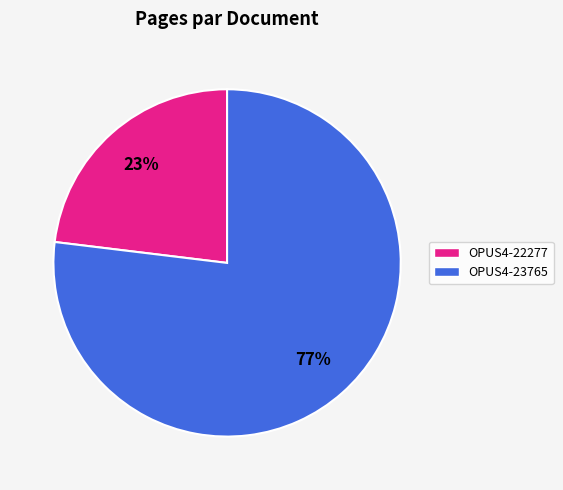

Is it true that OPUS4-22277 is 23% of the pie?

True